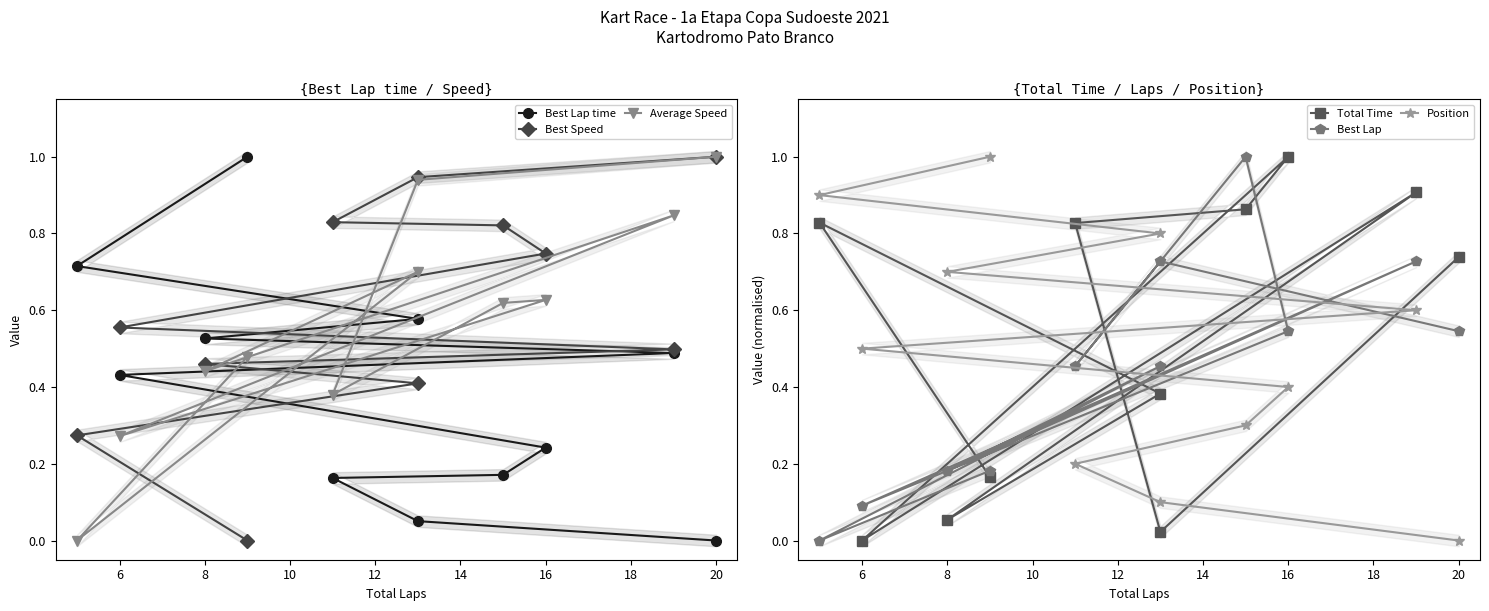

Is the value of Best Lap at 16 greater than the value of Average Speed at 10?

Yes